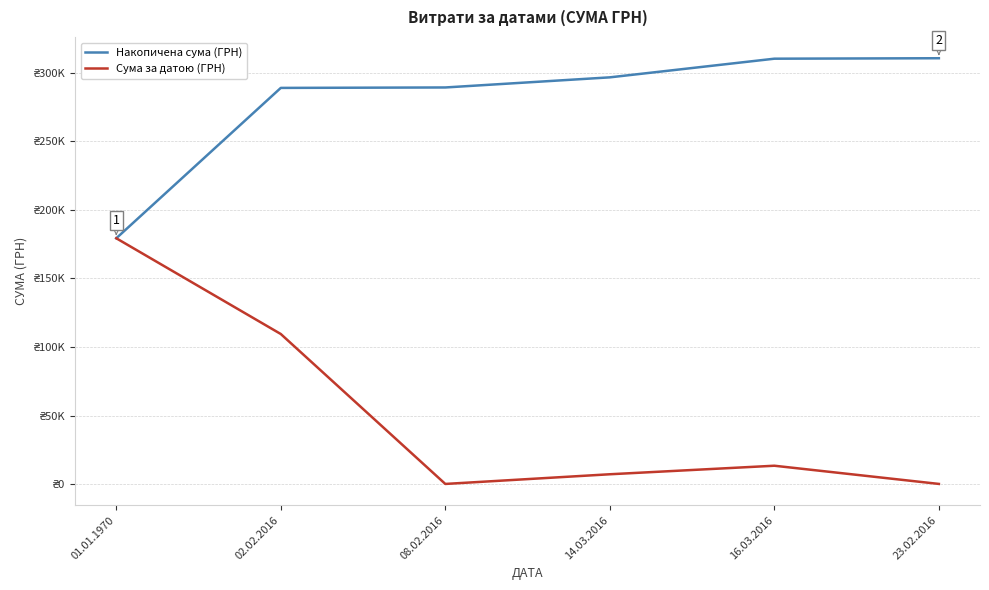

Does the chart display data point markers on the line(s)?

No